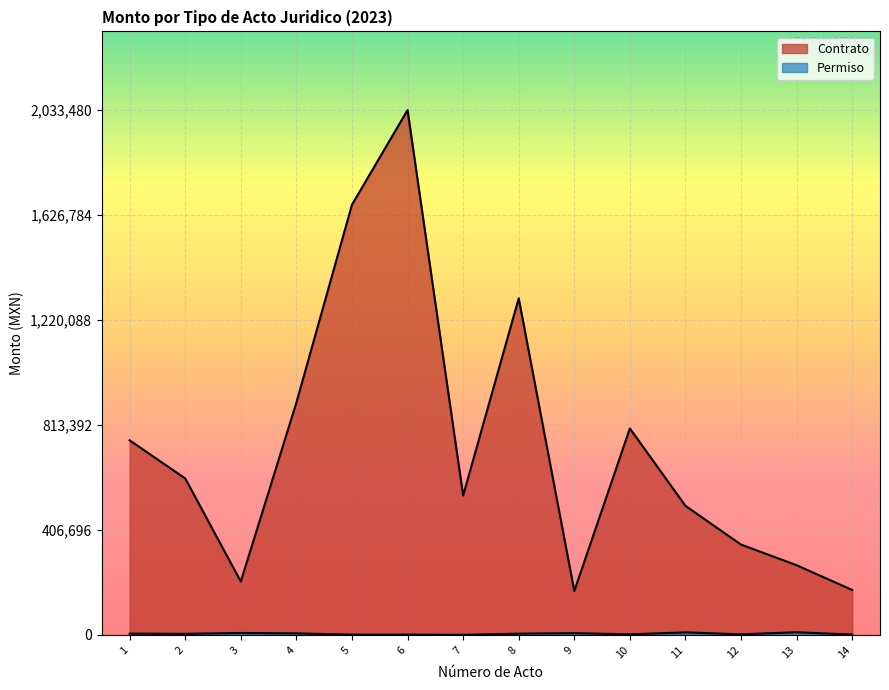

What is the ratio of the value at 13 to the value at 10?

0.3